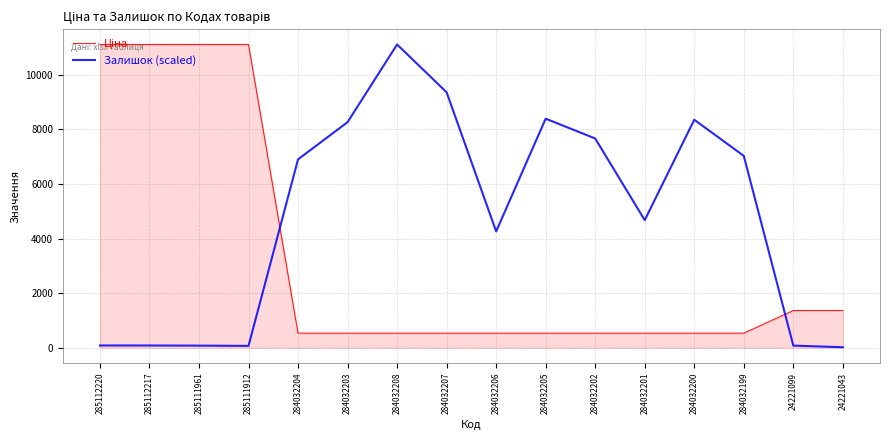

Which series has the largest total across all categories?

Залишок (scaled)